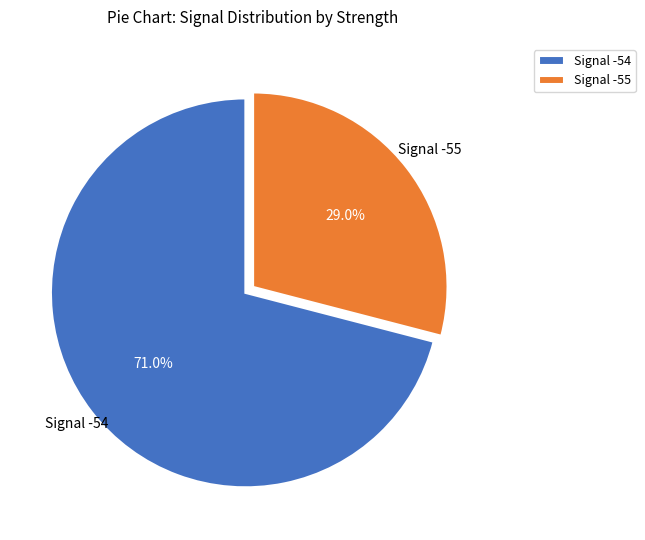

What is the largest slice in the pie chart?

Signal -54